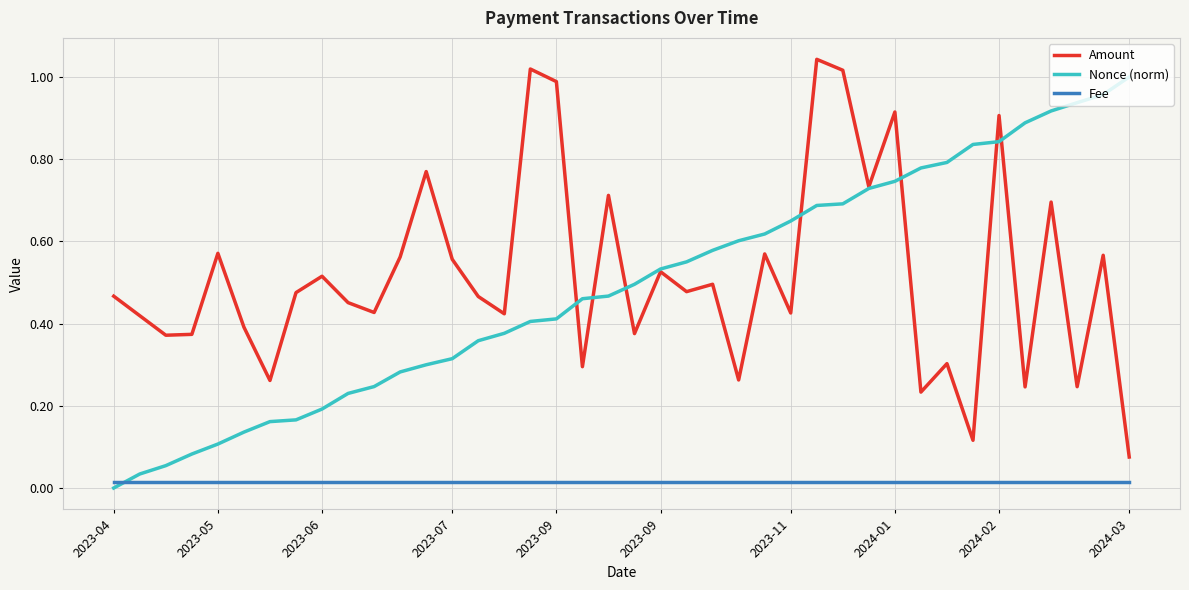

What is the sum of all Amount values?

20.7